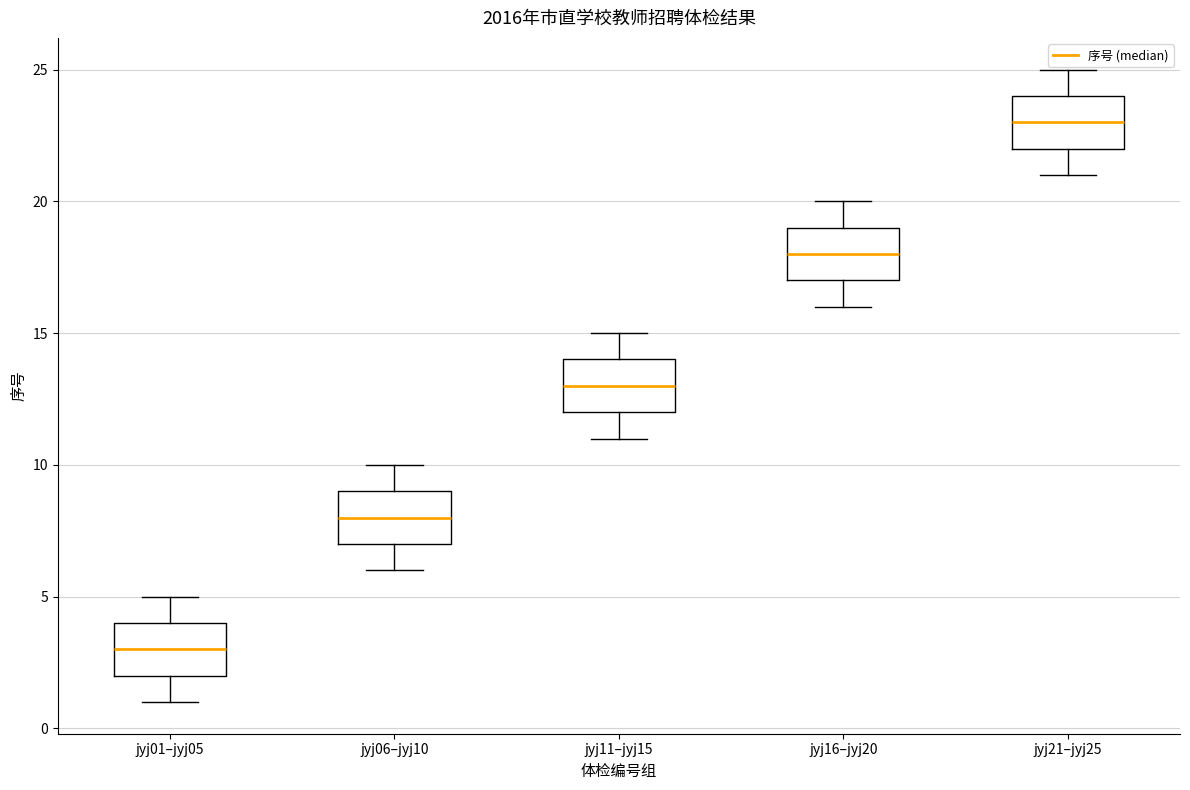

Where is the upper edge of the box for jyj06–jyj10 on the y-axis? The values are not printed on the chart, so give them approximately, as read against the axis.

9